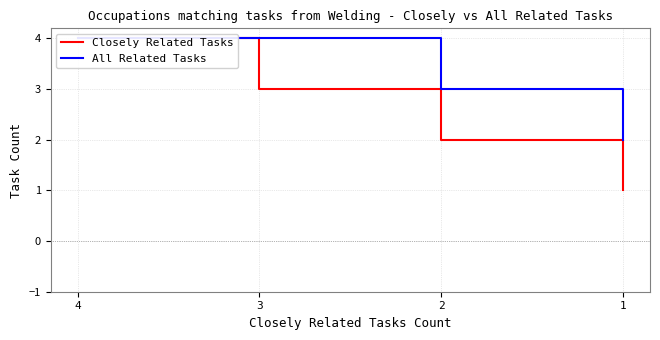

What is the total value across all series at 4?

8